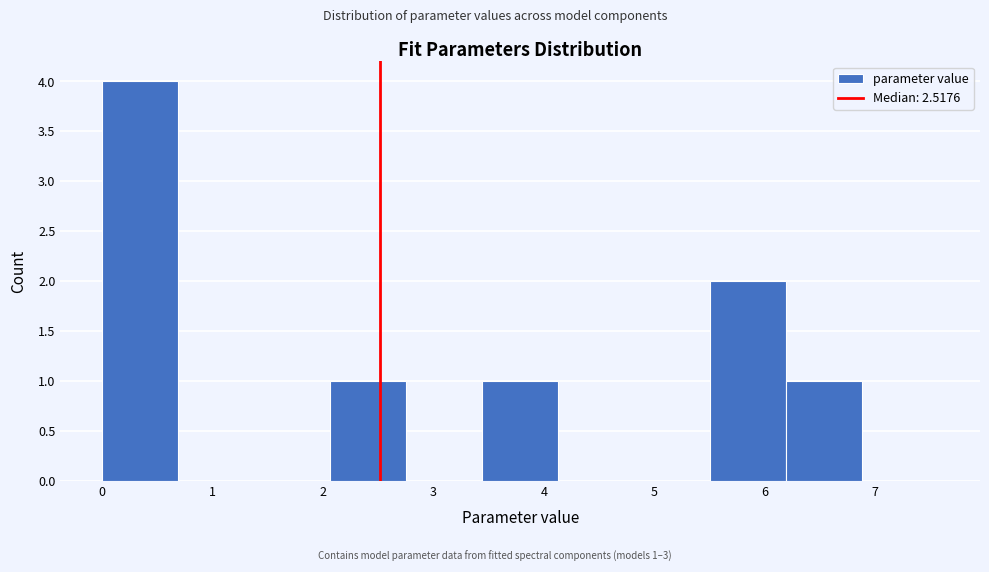

Which range on the x-axis has the tallest bar?

0.0 to 0.7